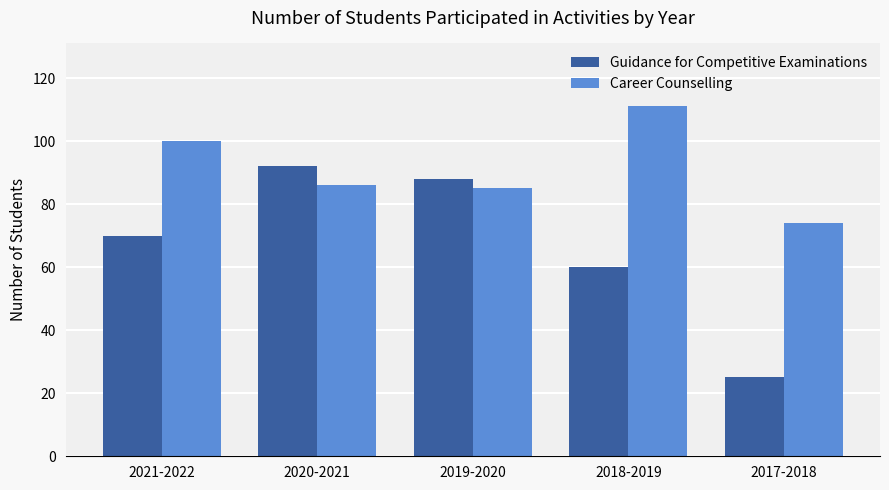

What value does the Career Counselling series have at 2018-2019?

111